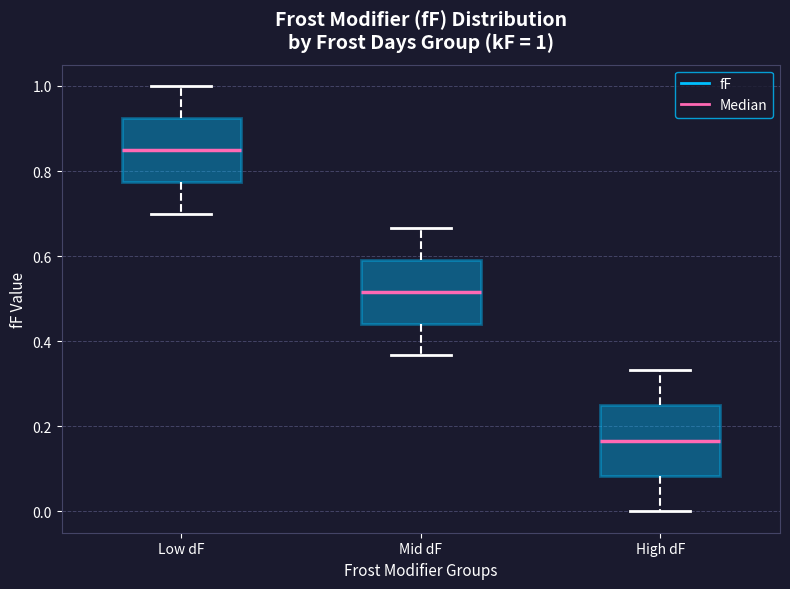

Which box's median line is the highest?

Low dF